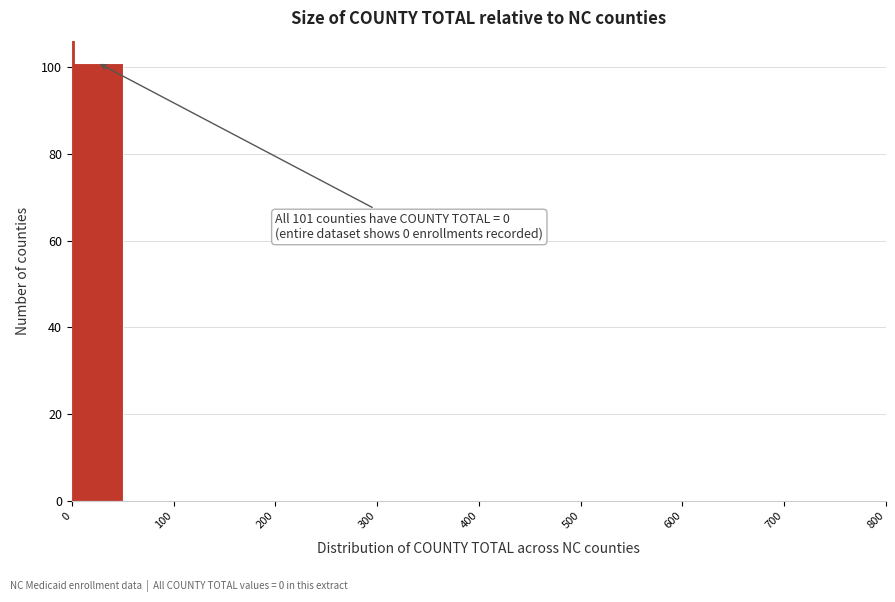

Which range on the x-axis has the tallest bar?

0 to 50